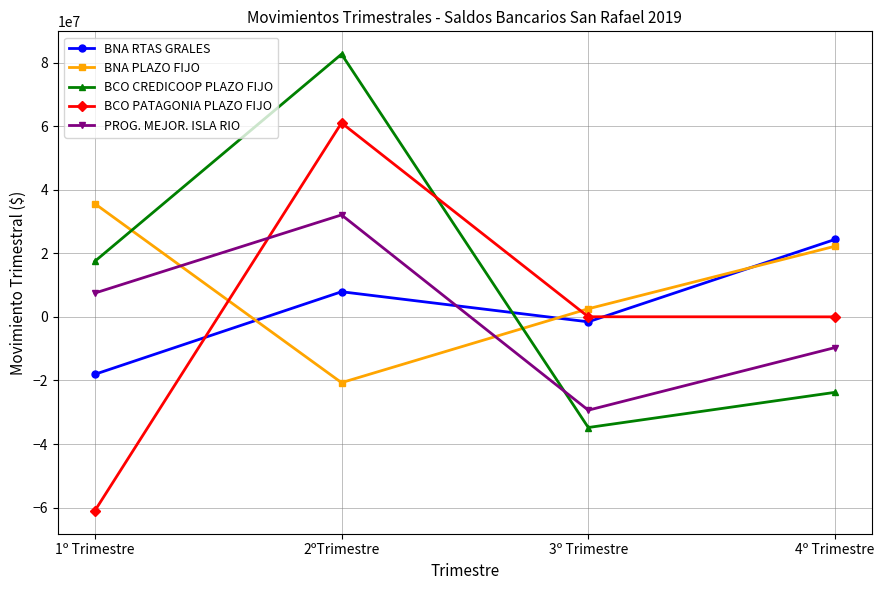

After their last crossing, which series has the higher values: BCO CREDICOOP PLAZO FIJO or BNA PLAZO FIJO?

BNA PLAZO FIJO